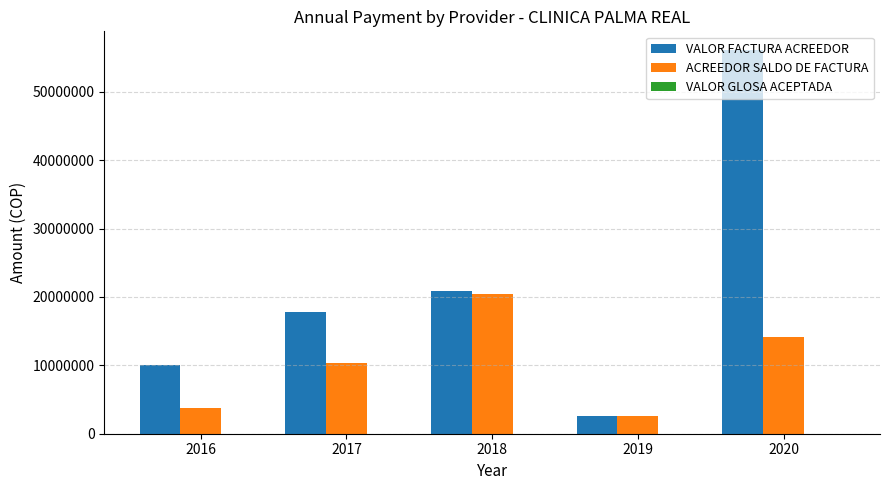

What is the sum of all VALOR FACTURA ACREEDOR values?

107380027